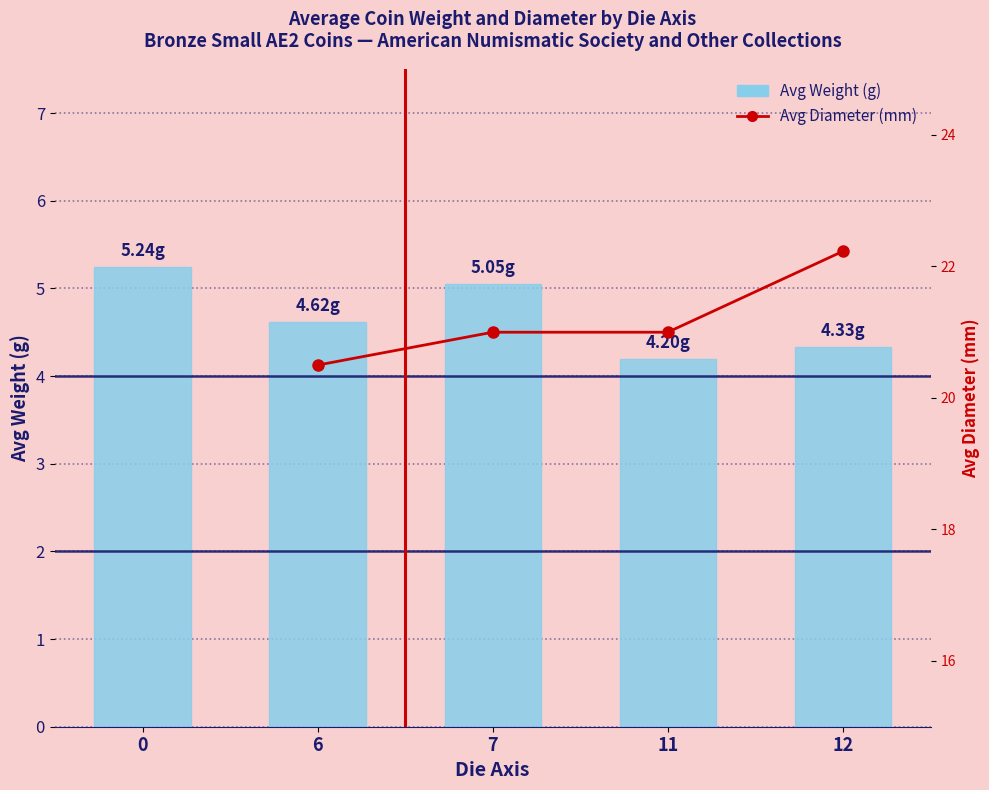

What are all the series names shown in the legend?

Avg Weight (g), Avg Diameter (mm)